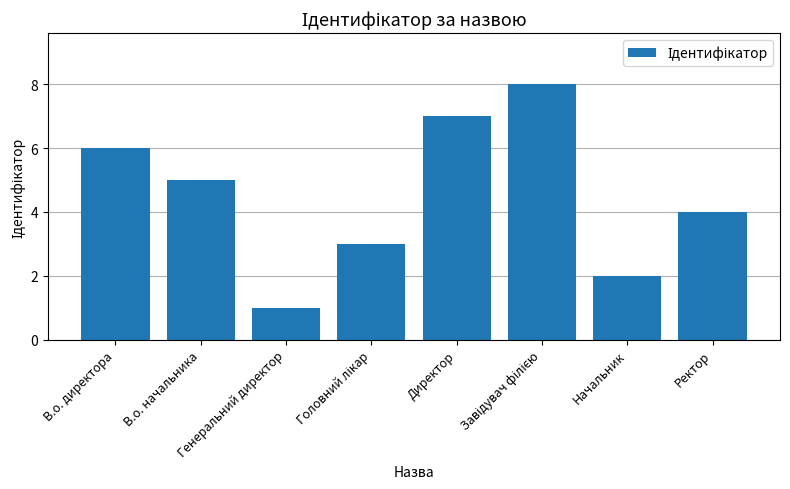

At which category does the chart reach its minimum across all series?

Генеральний директор